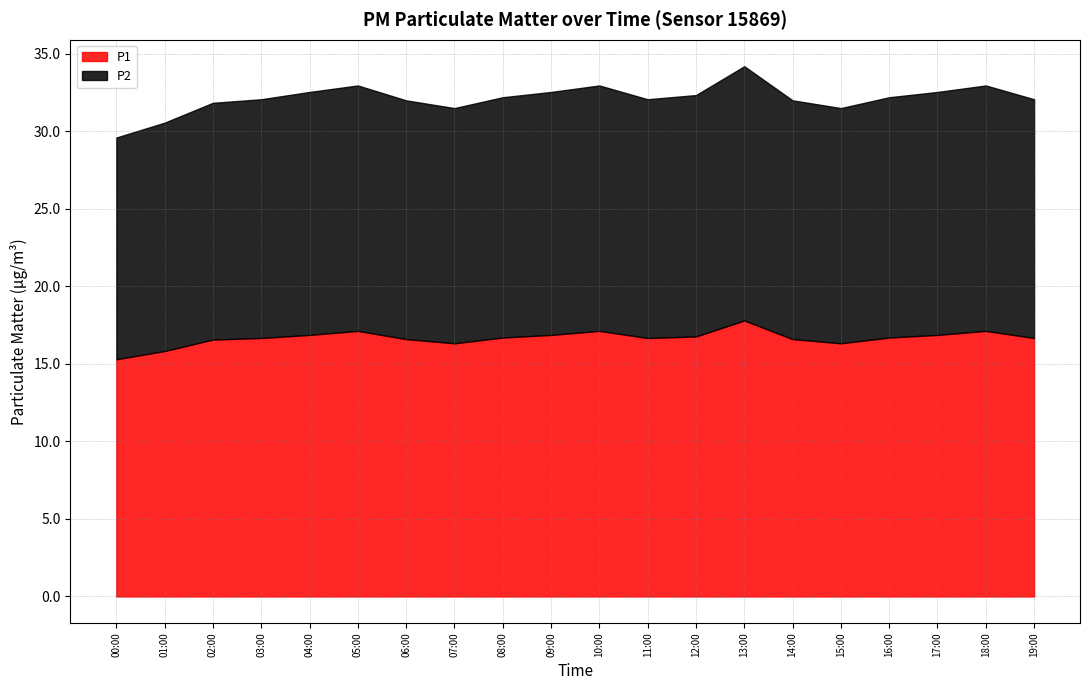

What are all the series names shown in the legend?

P1, P2